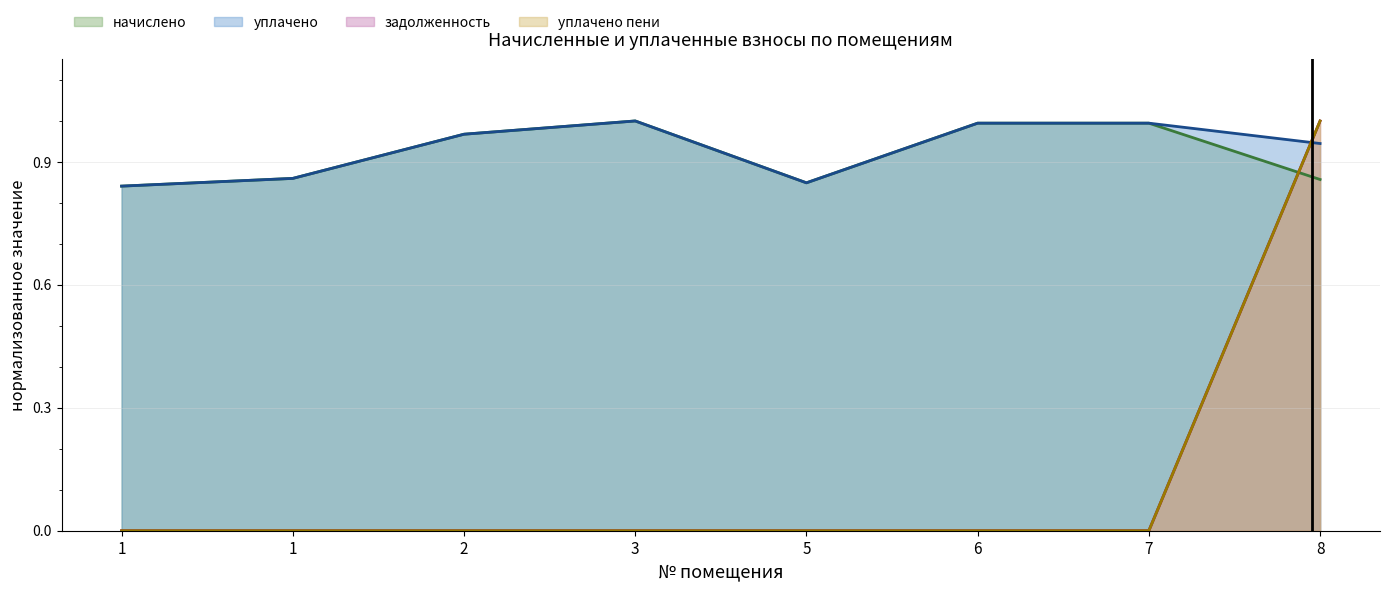

Which category has the highest value in the начислено series?

3